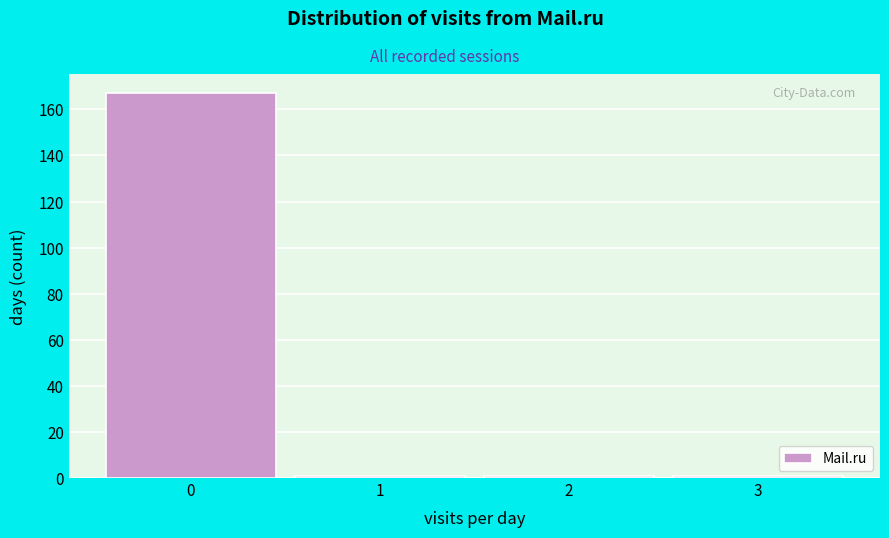

What is the height of the bar covering -0.5 to 0.5 on the x-axis? The values are not printed on the chart, so give them approximately, as read against the axis.

168